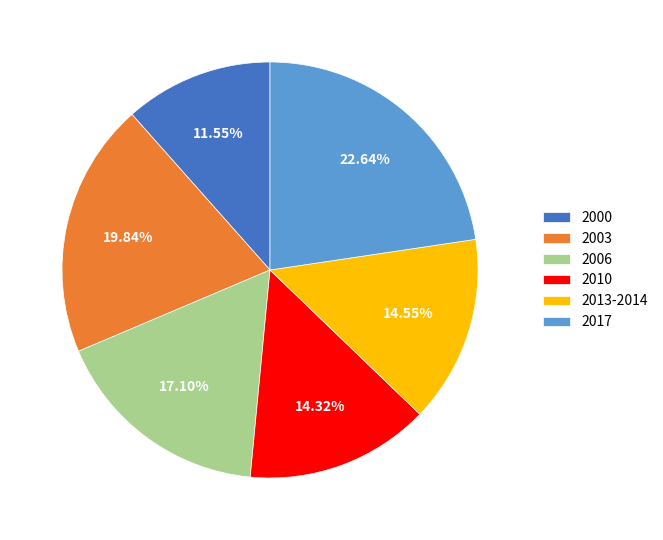

To the nearest percent, what is the difference between the 2000 and 2006 slice percentages?

6%